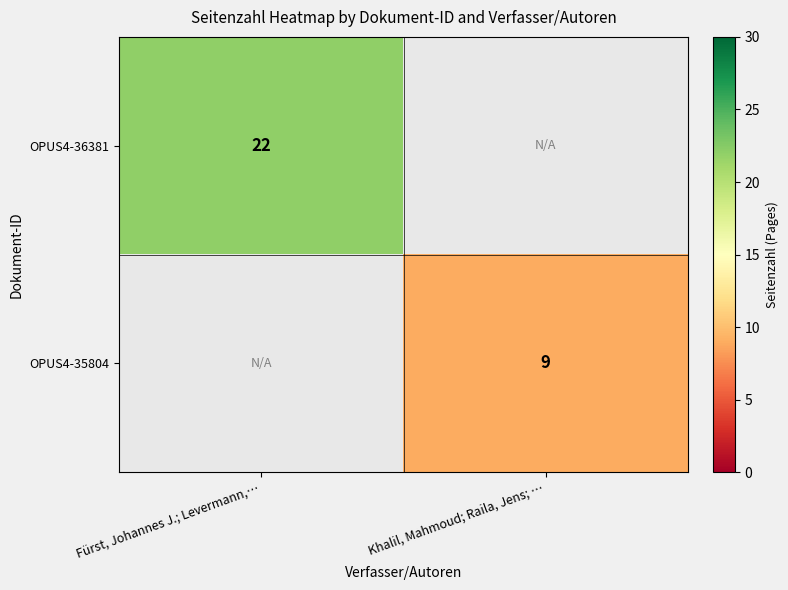

True or false: OPUS4-36381 has a value of 6 at Fürst, Johannes J.; Levermann,….

False